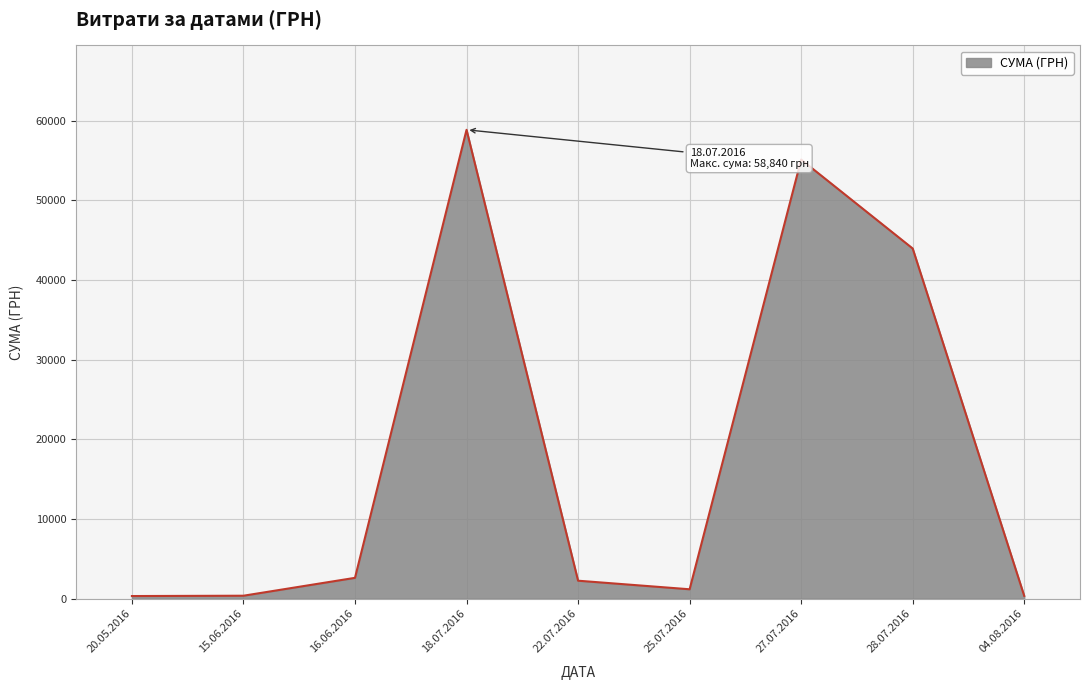

Does the chart display data point markers on the line(s)?

No